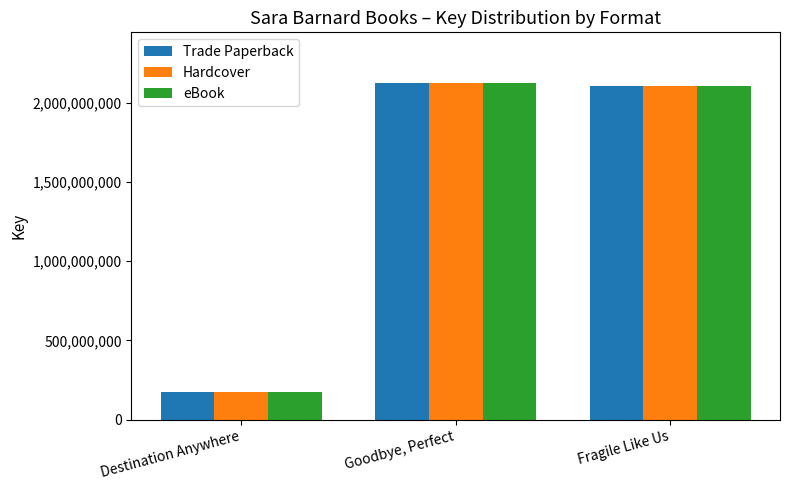

Where does the Trade Paperback series first go above 2104153103?

Goodbye, Perfect